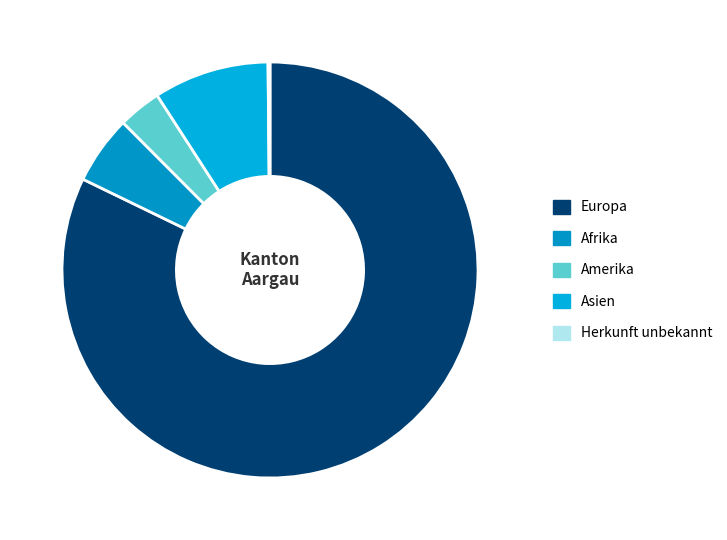

How much of the chart is everything except Amerika?

96.7%